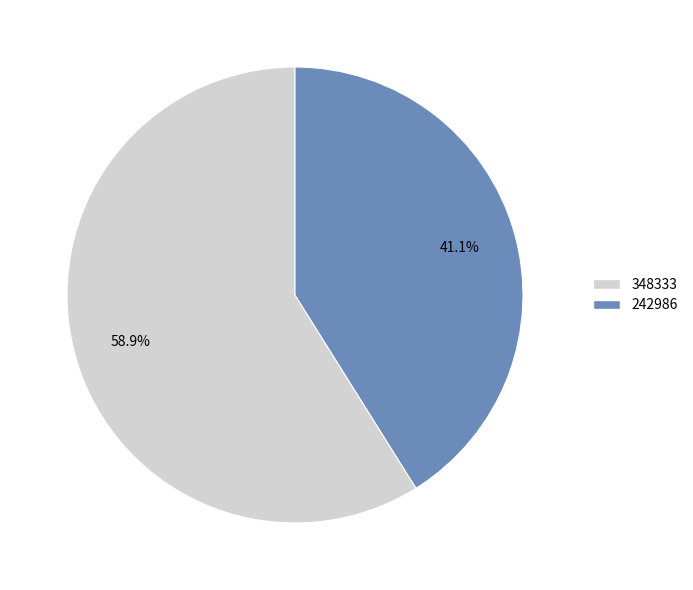

To the nearest percent, what percentage of the pie is 242986?

41%